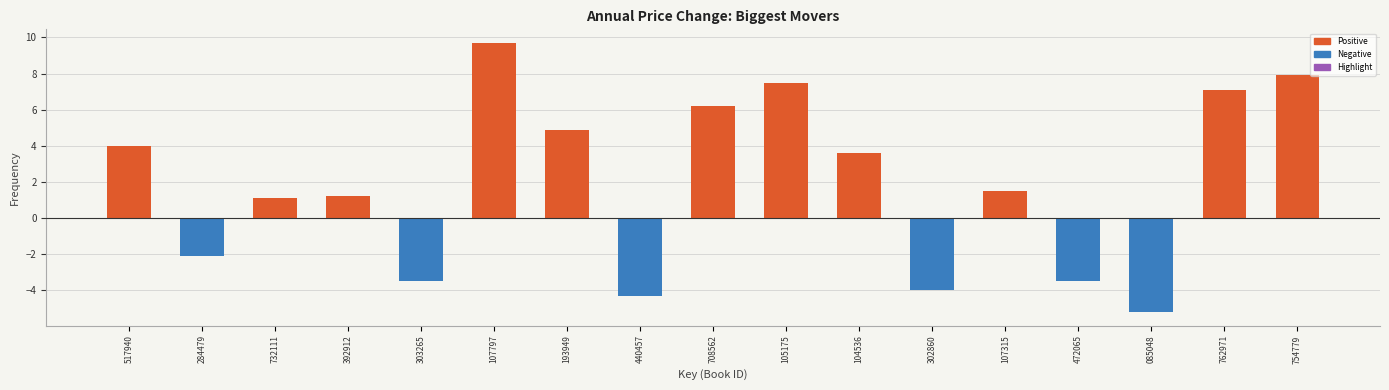

Reading left to right, extract all data points from this chart.

4.0	-2.1	1.1	1.2	-3.5	9.7	4.9	-4.3	6.2	7.5	3.6	-4.0	1.5	-3.5	-5.2	7.1	7.9